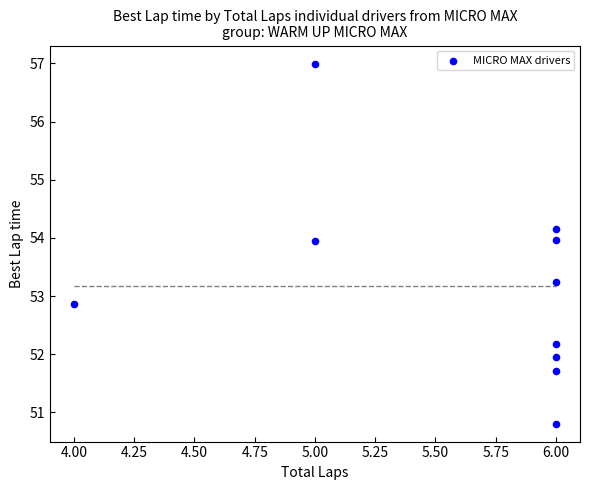

What is the average X value?

5.6